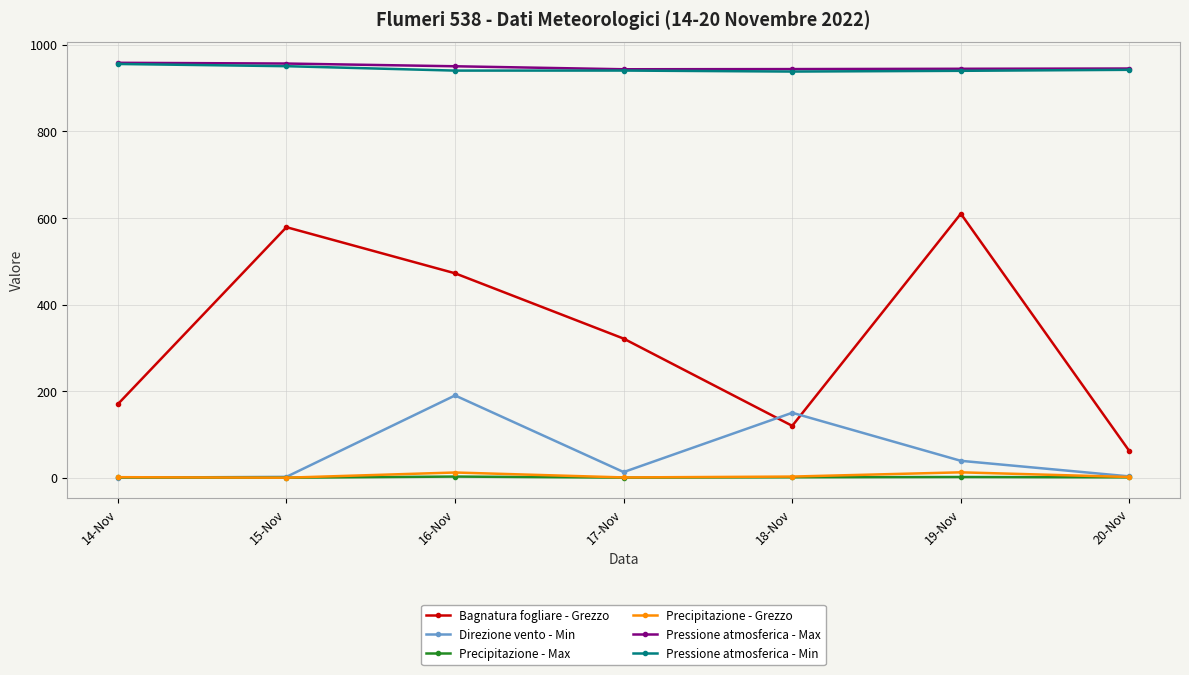

Where is the first local maximum for Direzione vento - Min?

16-Nov